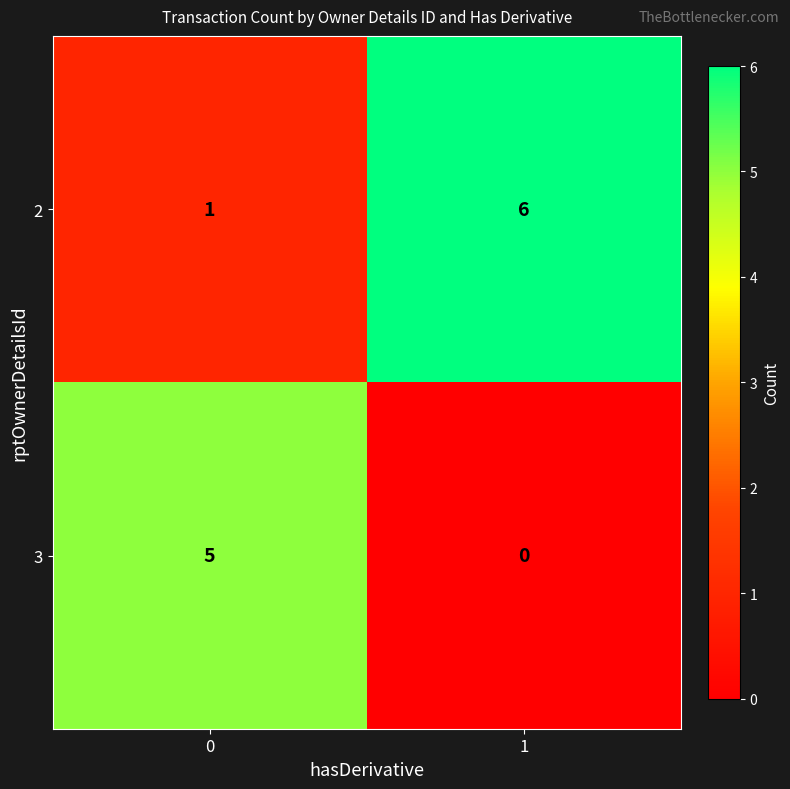

The value of 2 at 0 is 1. True or false?

True